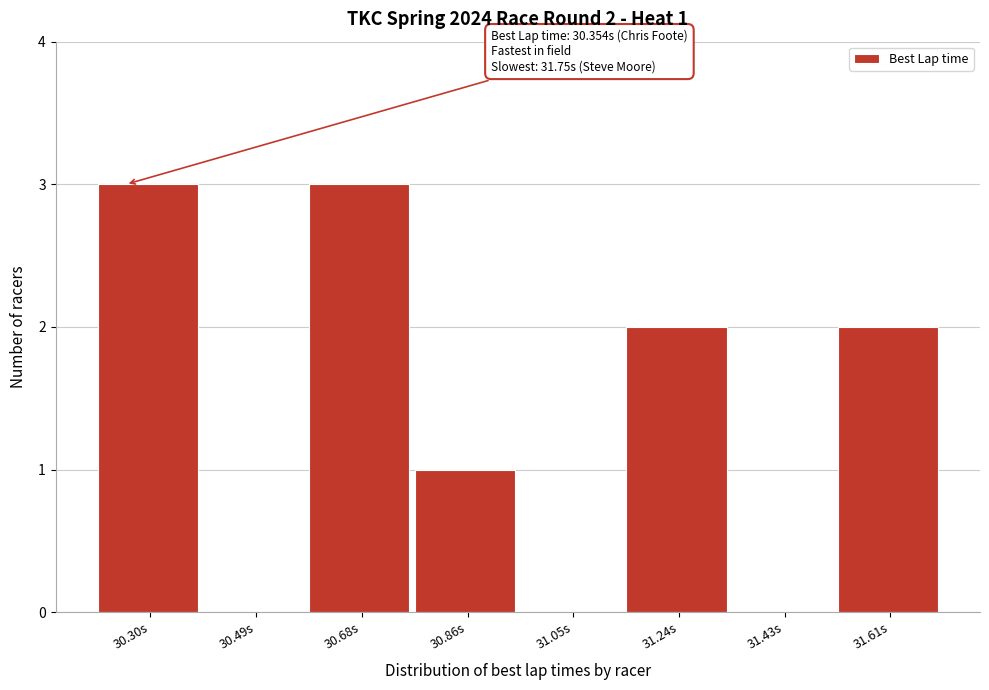

Reading left to right, extract all data points from this chart.

30.30s=3	30.49s=0	30.68s=3	30.86s=1	31.05s=0	31.24s=2	31.43s=0	31.61s=2